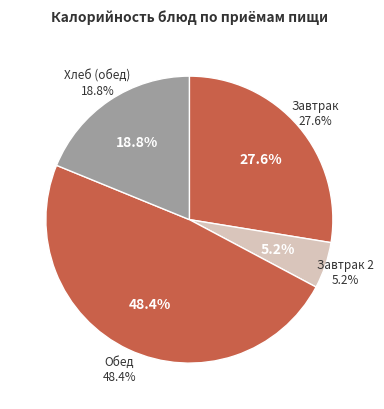

Is Нарезка овощная the majority of the pie?

No